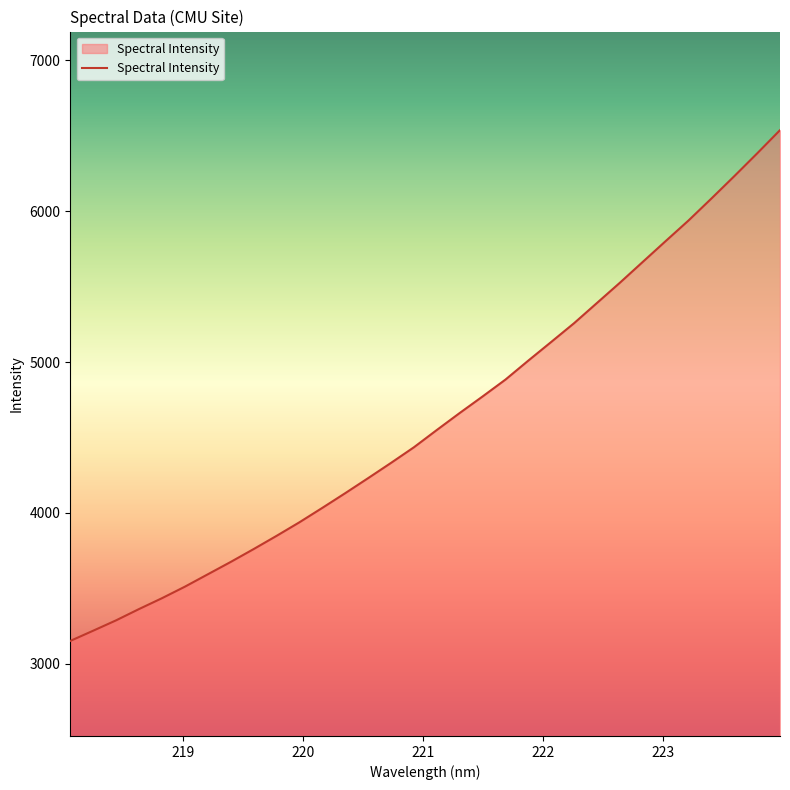

What is the smallest value displayed?

3151.1